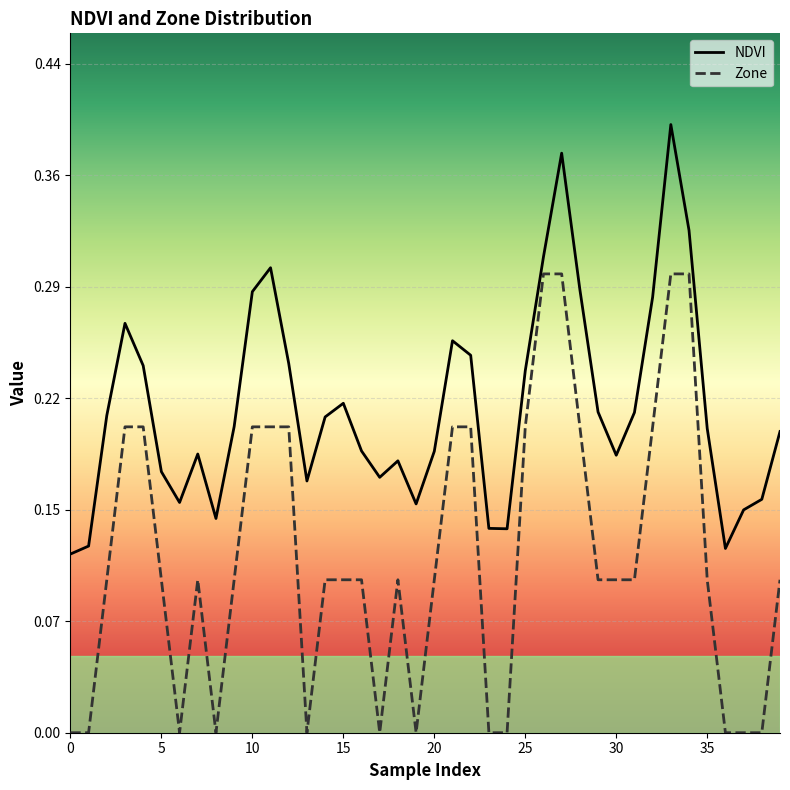

What is the maximum value shown in the chart?

0.4